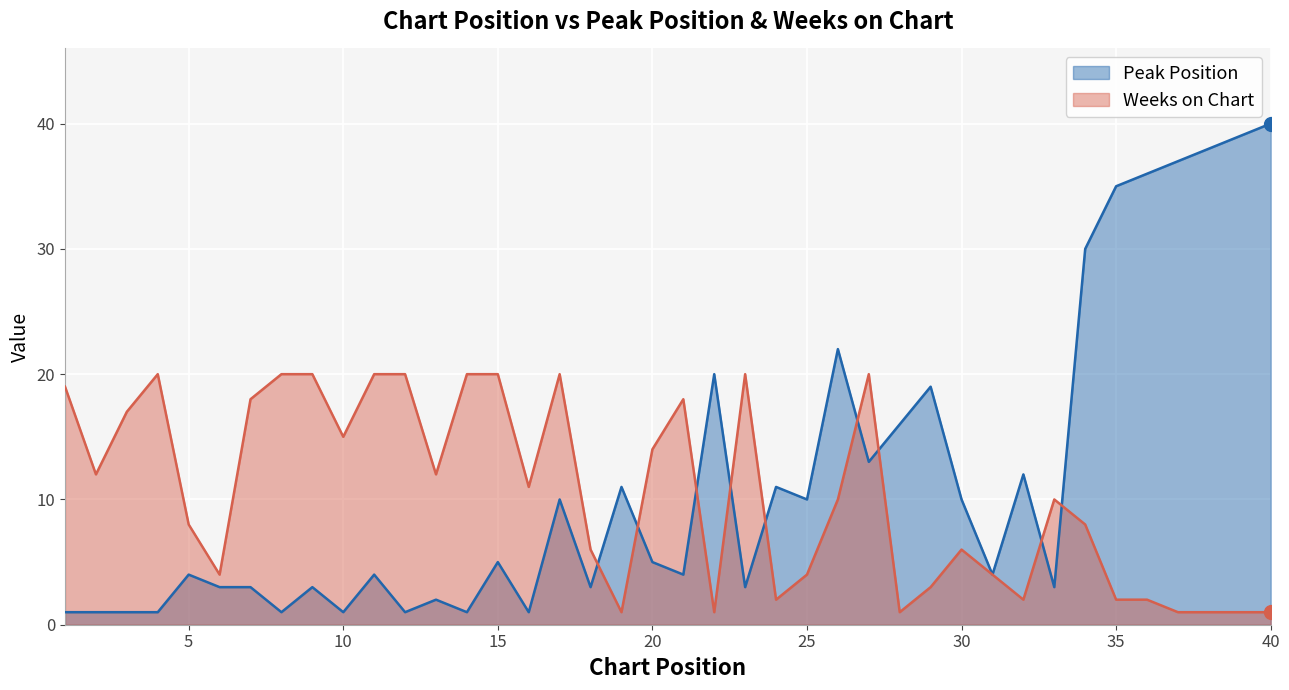

The value of Weeks on Chart at 31 is 4. True or false?

True